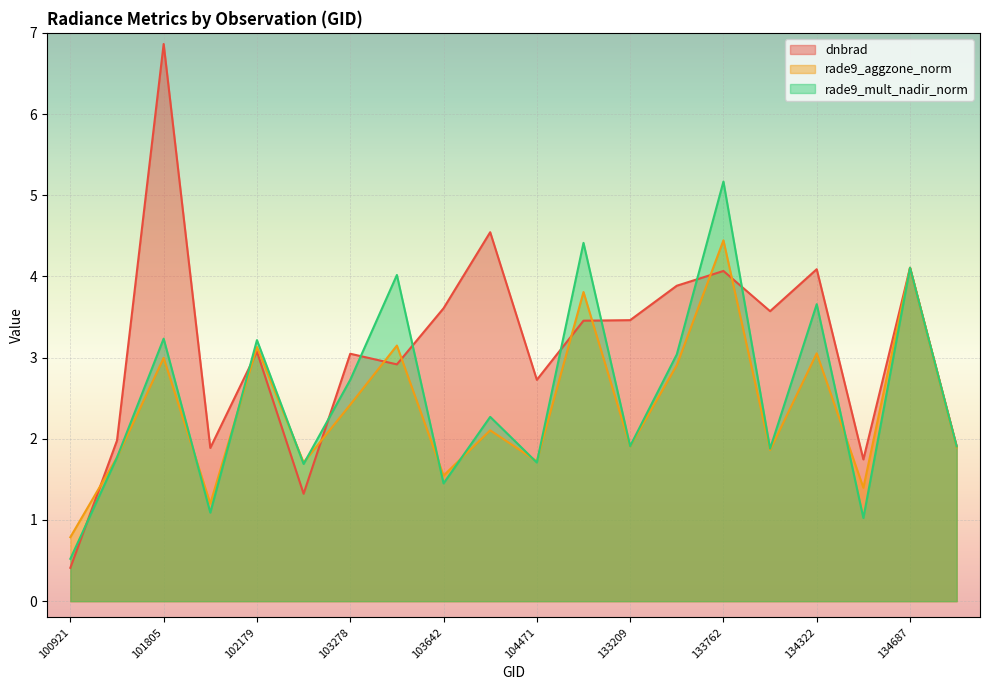

Which series has the largest total across all categories?

dnbrad